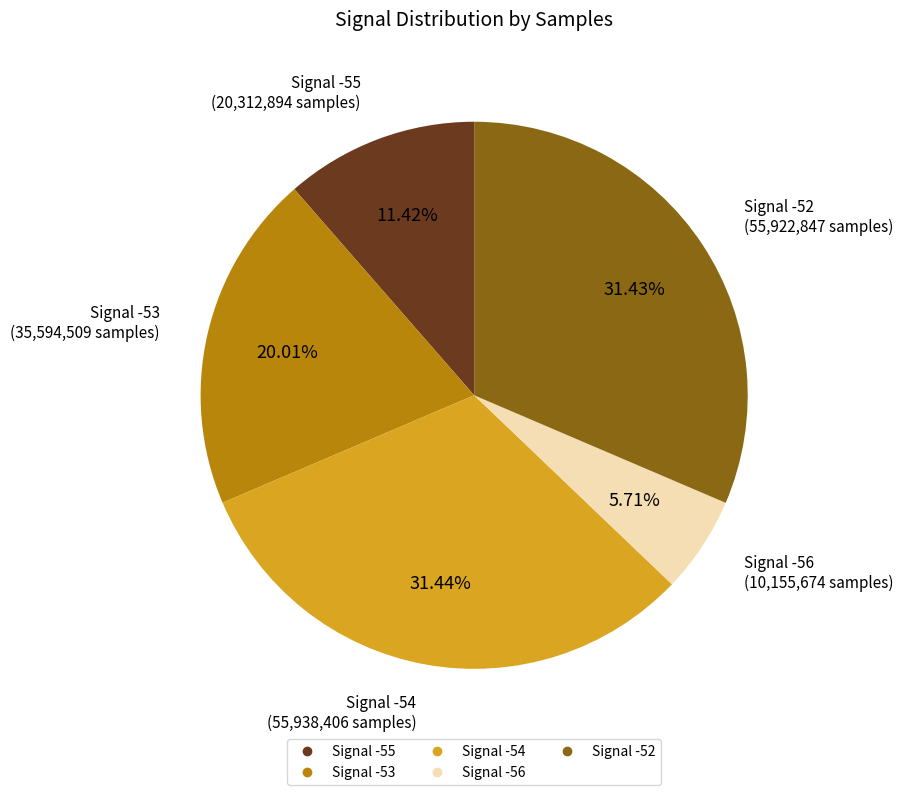

To the nearest percent, what is the combined percentage of Signal -54 and Signal -52?

63%